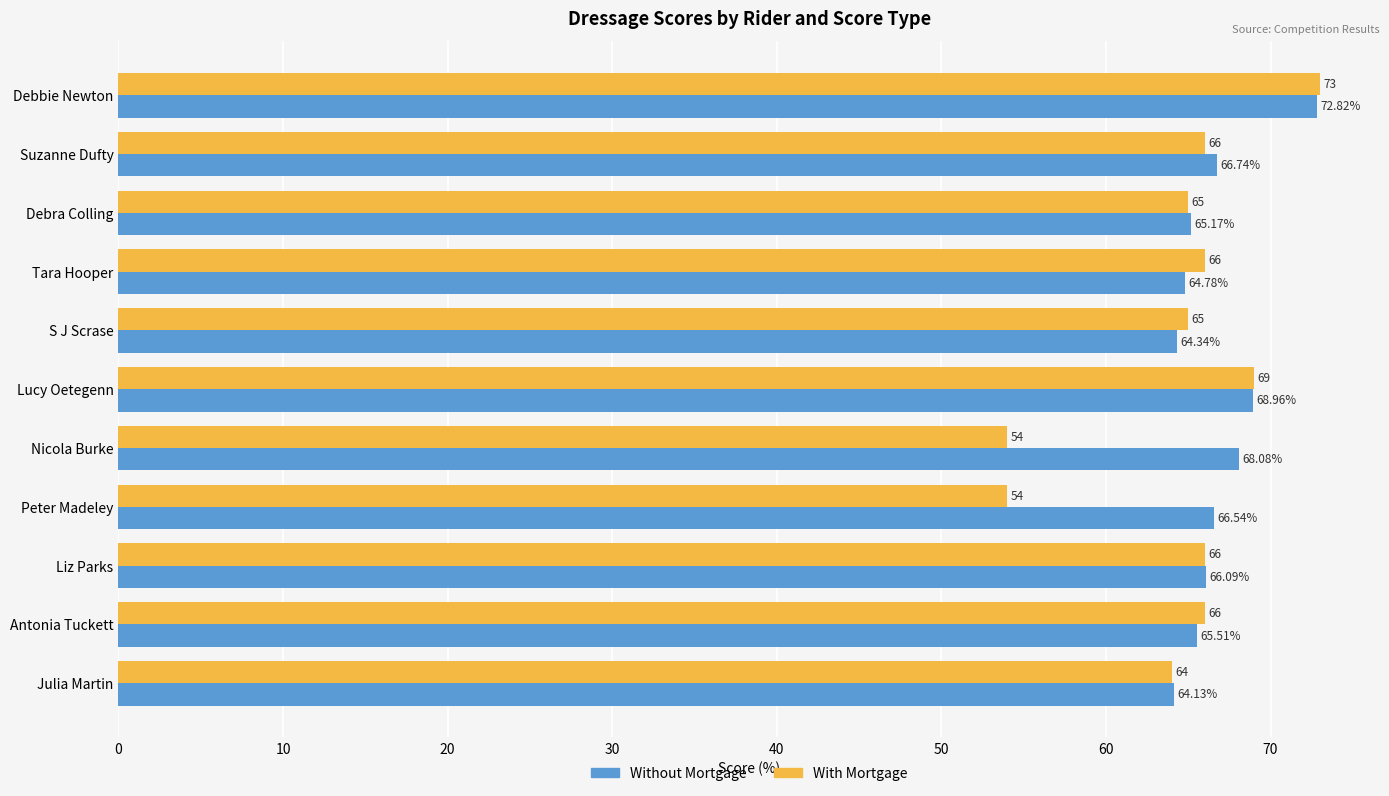

Which category has the highest value in the With Mortgage series?

Debbie Newton